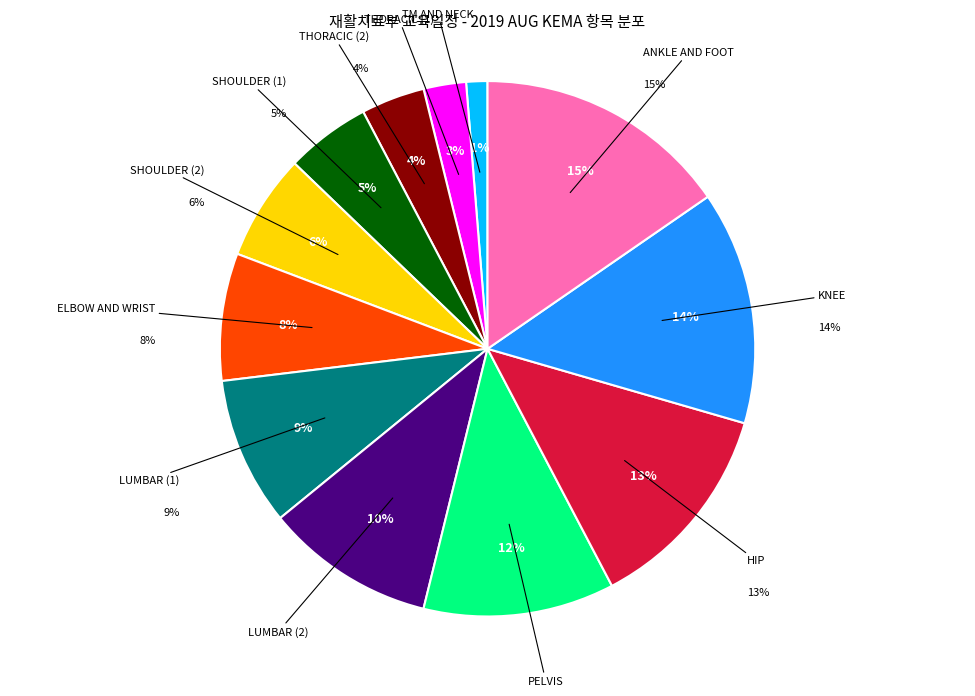

Does any single category account for the majority?

No